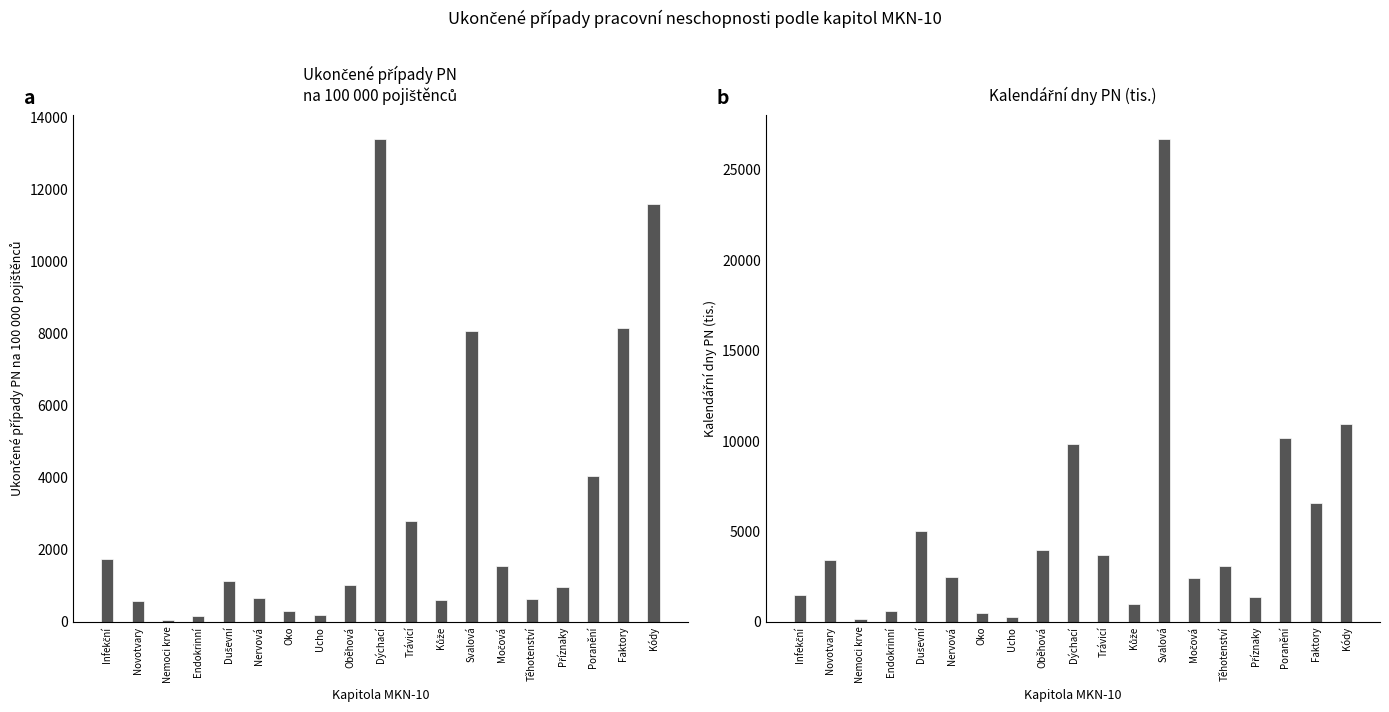

Count the number of categories in the chart.

19